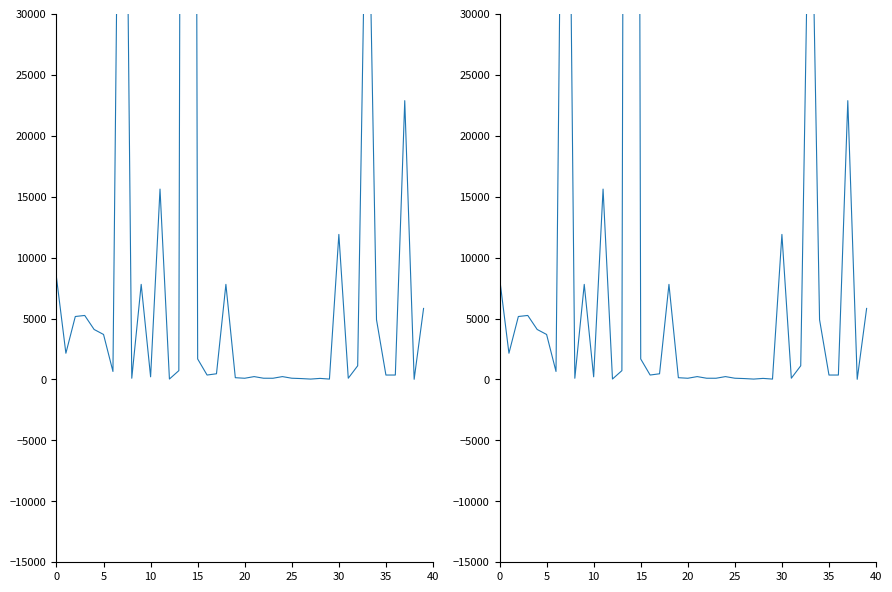

What is the label of the 20th point from the right?

20